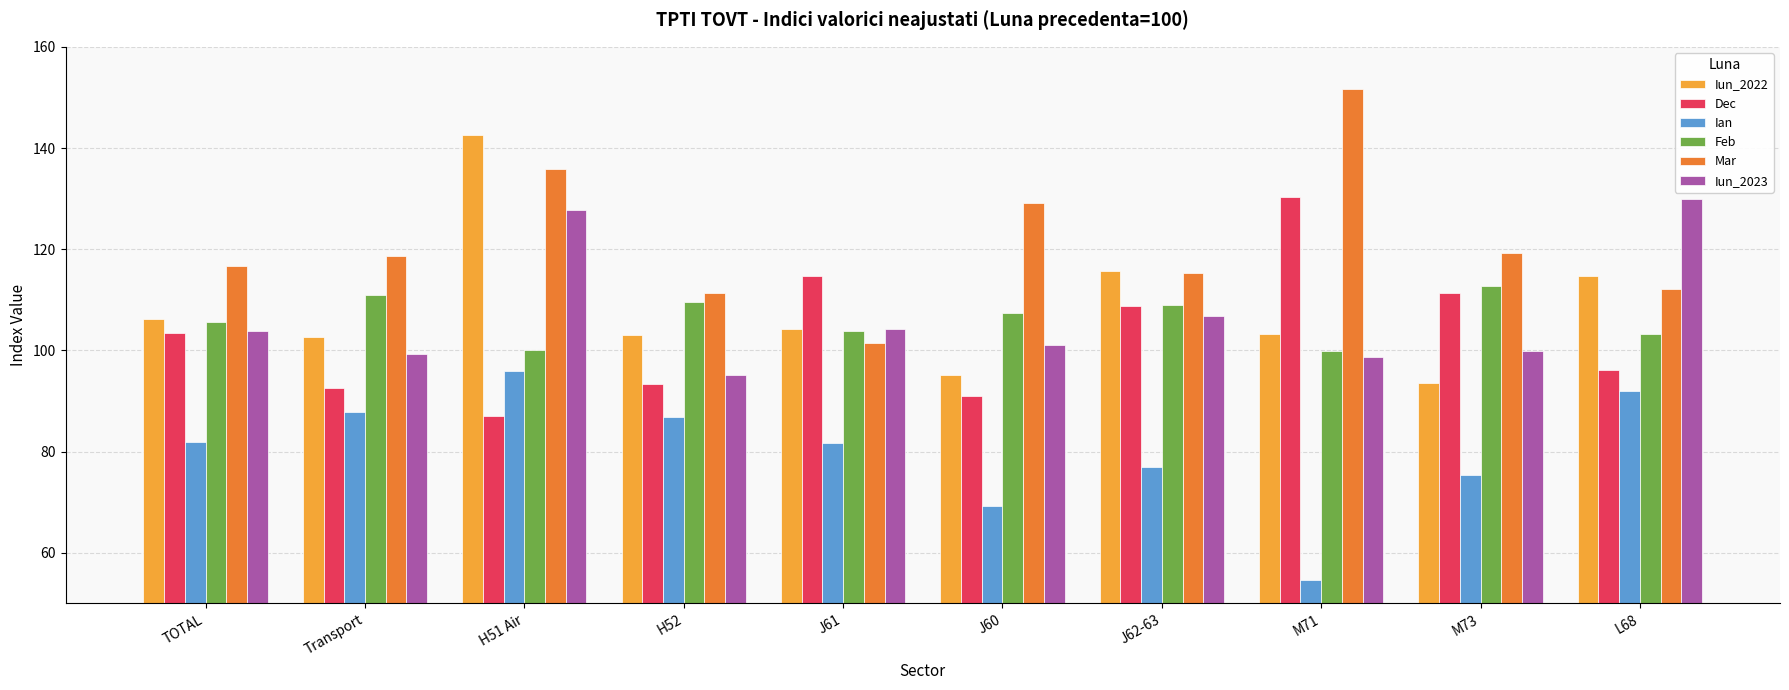

What is the spread (max minus min) of values at M71?

97.0